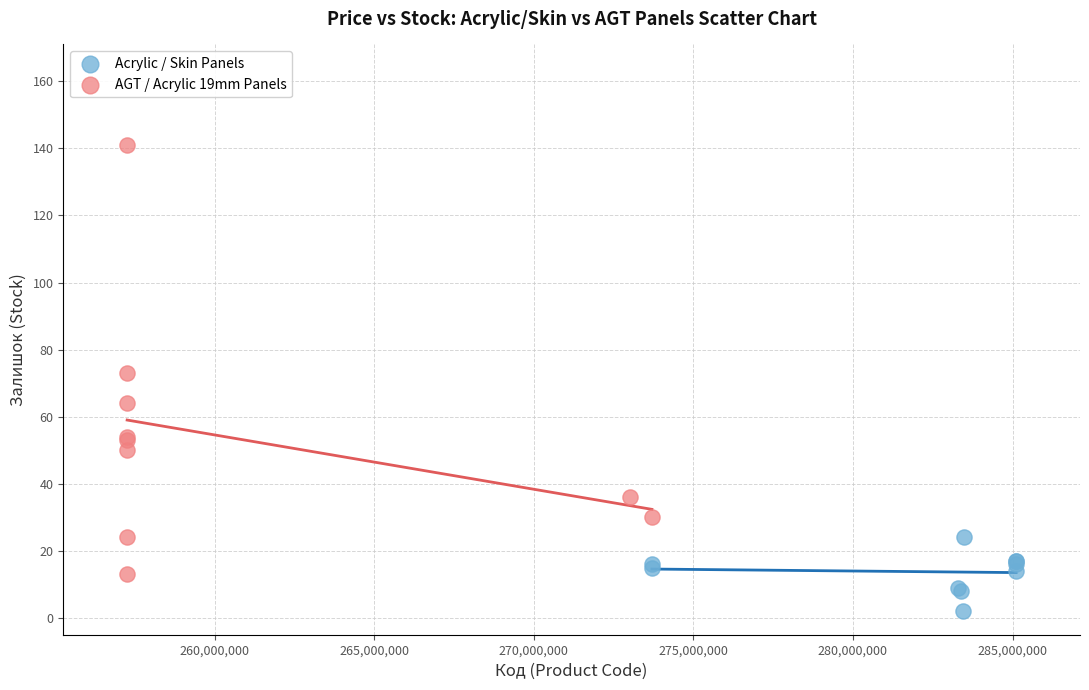

Which series has the widest spread of Y values?

AGT / Acrylic 19mm Panels